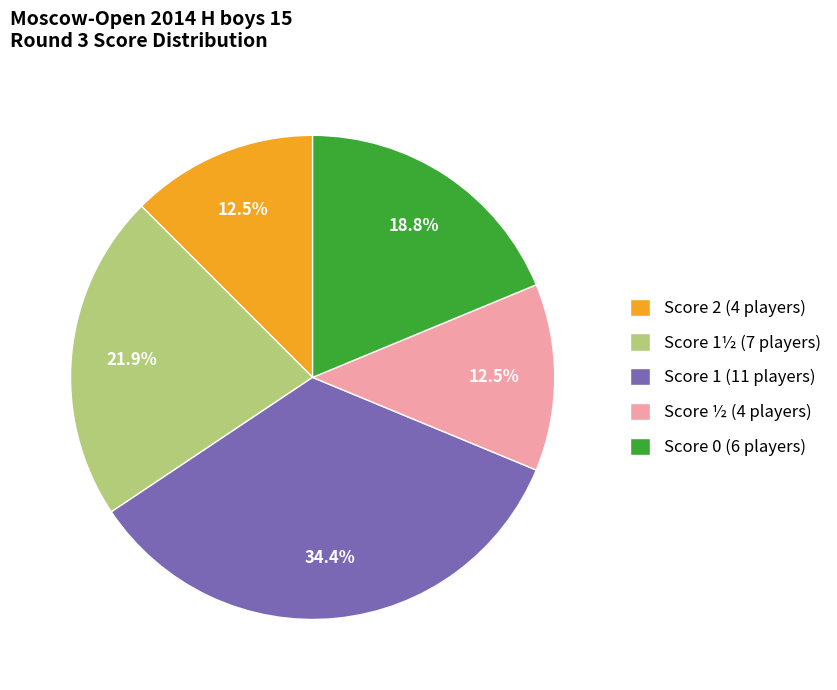

How much of the chart is everything except Score ½ (4 players)?

87.5%